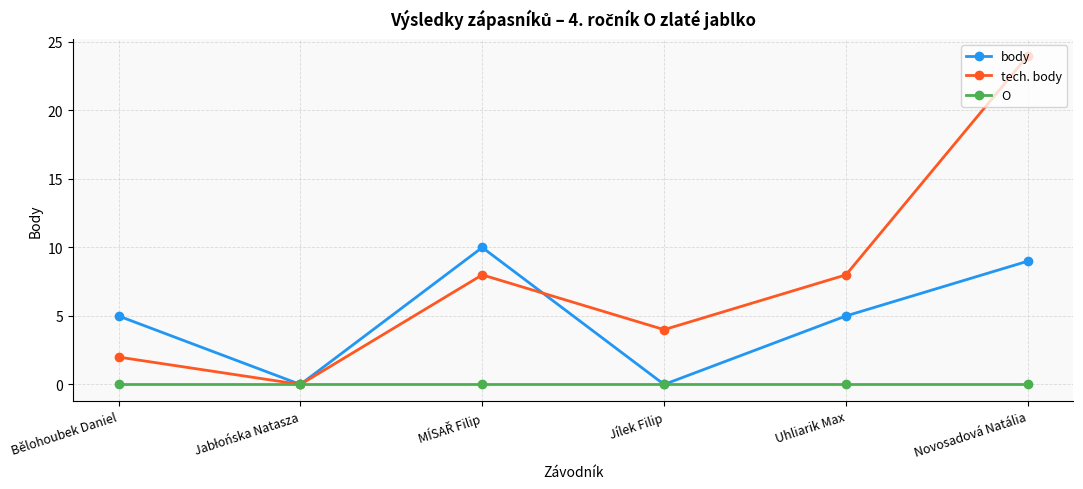

How many data points does each series have?

6